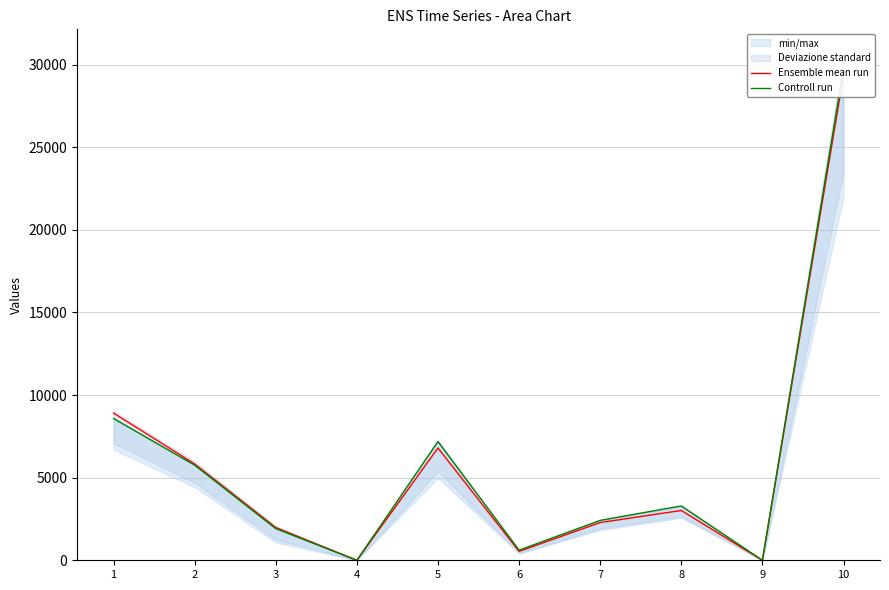

In Ensemble mean run, how many points are lower than both neighbors (excluding endpoints)?

3